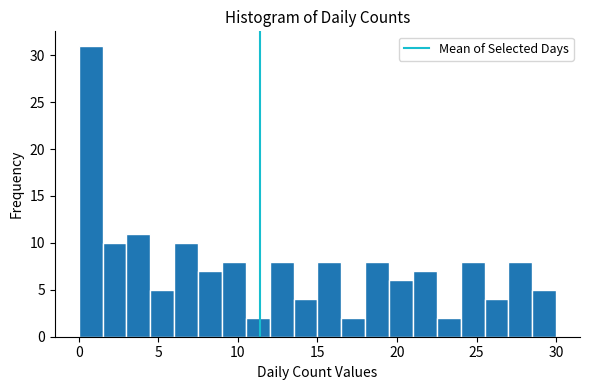

Around what value on the x-axis is the tallest bar? Give the approximate position of its centre, as read against the axis.

1.0